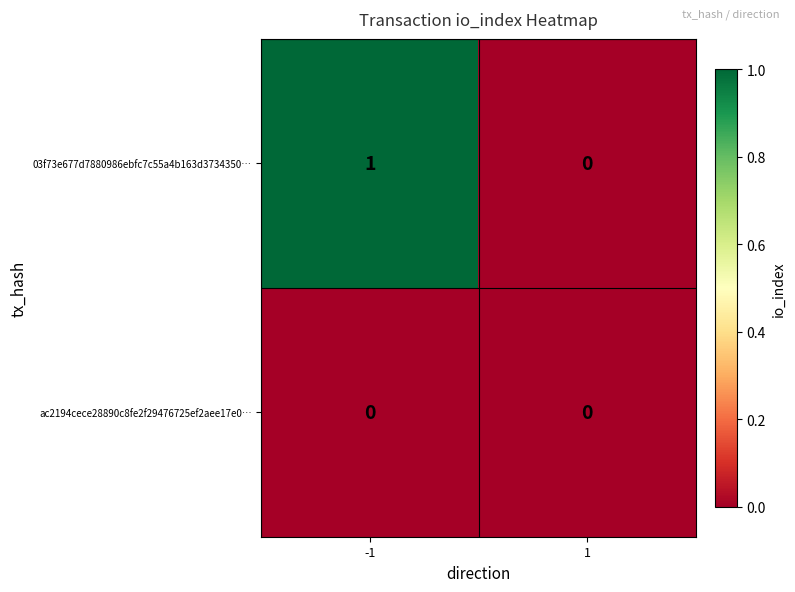

Reading left to right, list all the values displayed in this chart.

03f73e677d7880986ebfc7c55a4b163d3734350…: -1=1	1=0
ac2194cece28890c8fe2f29476725ef2aee17e0…: -1=0	1=0